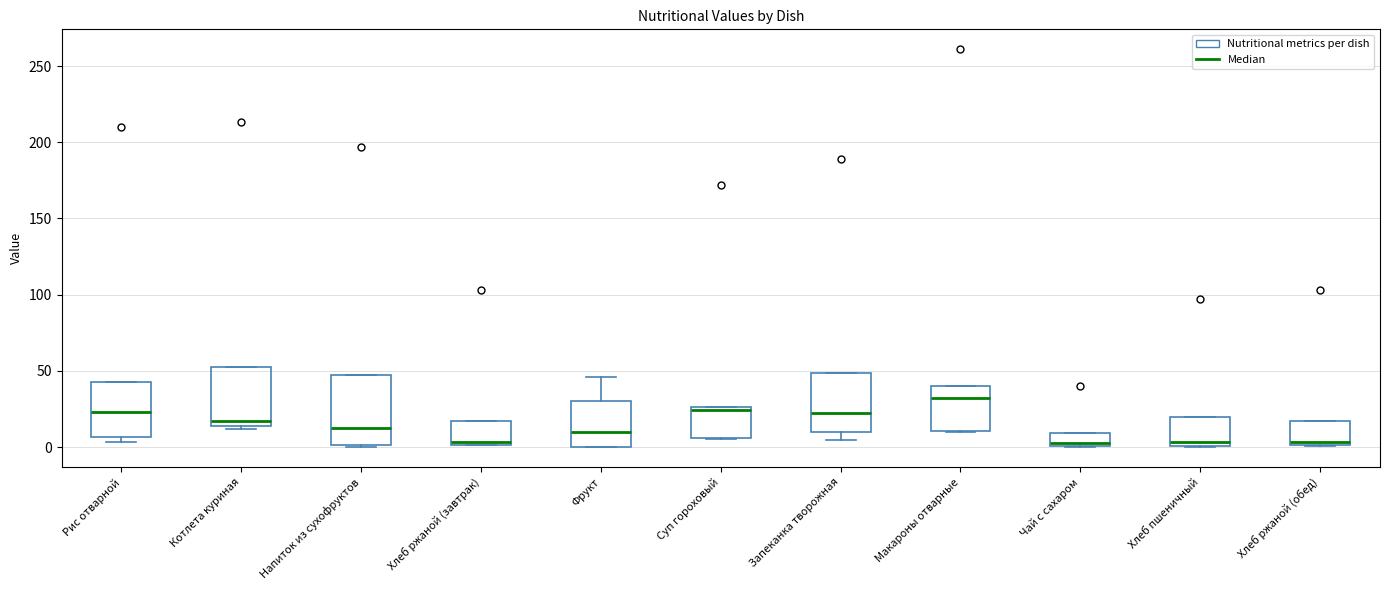

Which box has the highest median line?

Макароны отварные